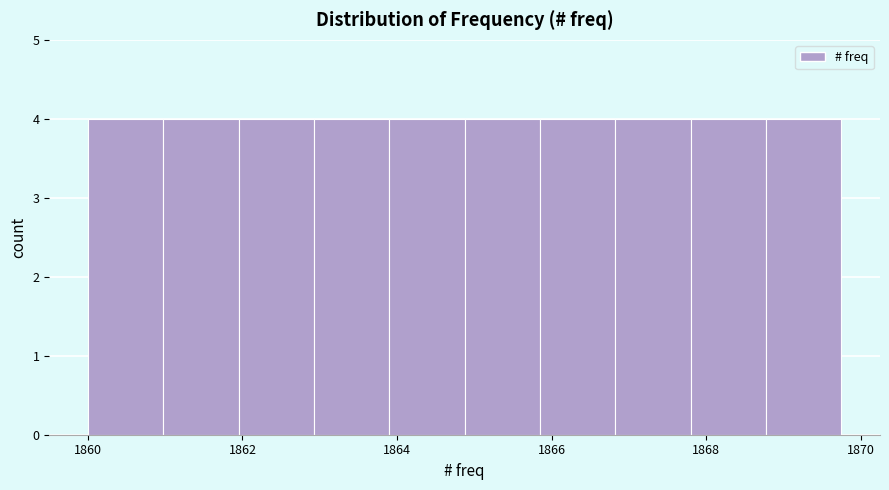

What is the height of the bar covering 1861.0 to 1862.0 on the x-axis? Neither the bar edges nor the heights are printed on the chart, so give them approximately, as read against the axes.

4